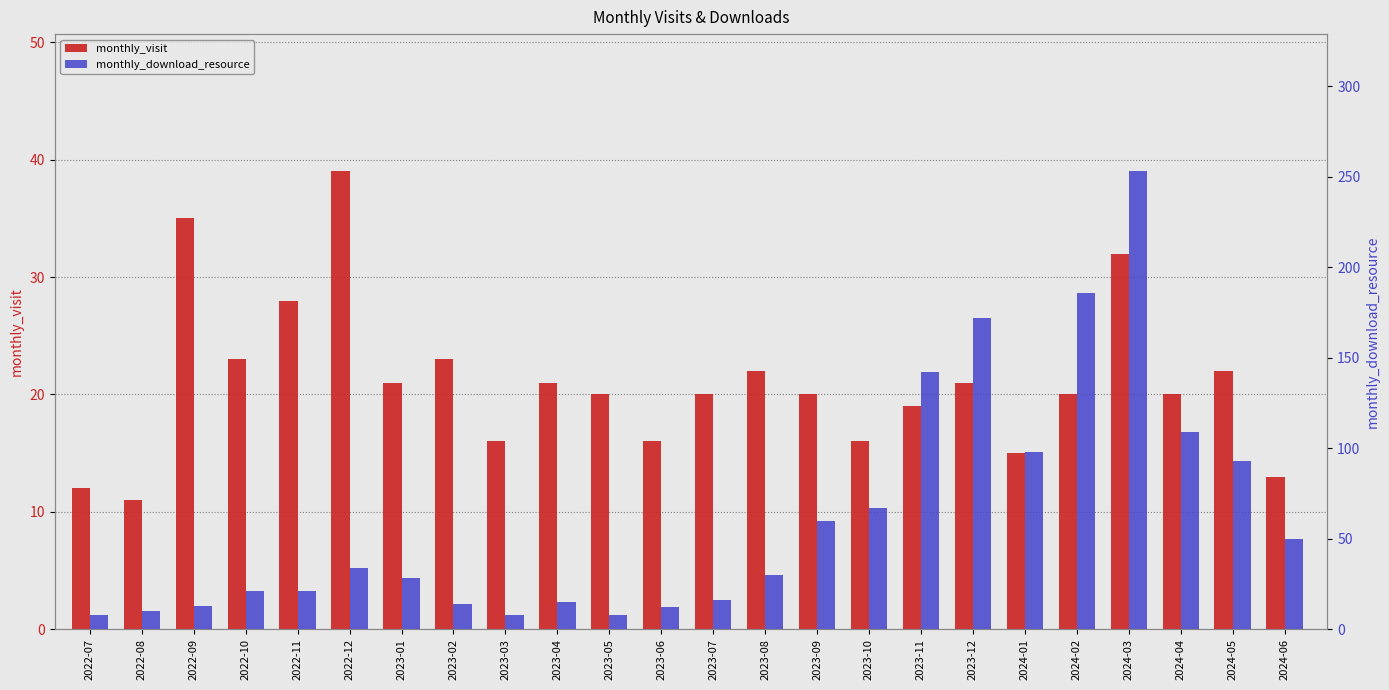

What is the smallest value displayed?

8